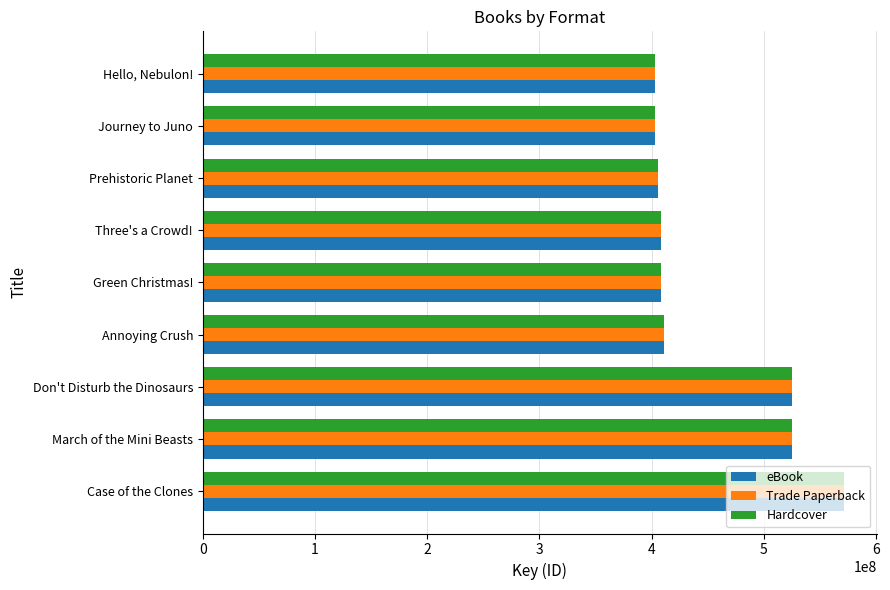

What is the sum of the Hardcover values at Three's a Crowd! and Green Christmas!?

815878554